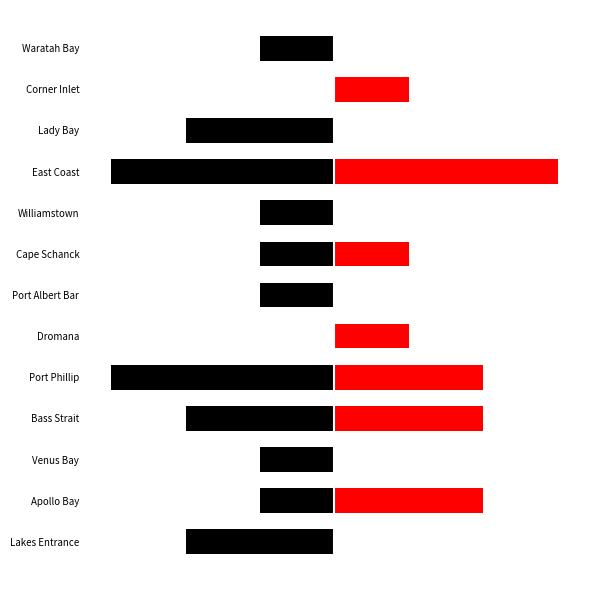

Rank the series at Williamstown from highest to lowest value.

Victorian Heritage Register (Right), Victorian Heritage Register (Left)